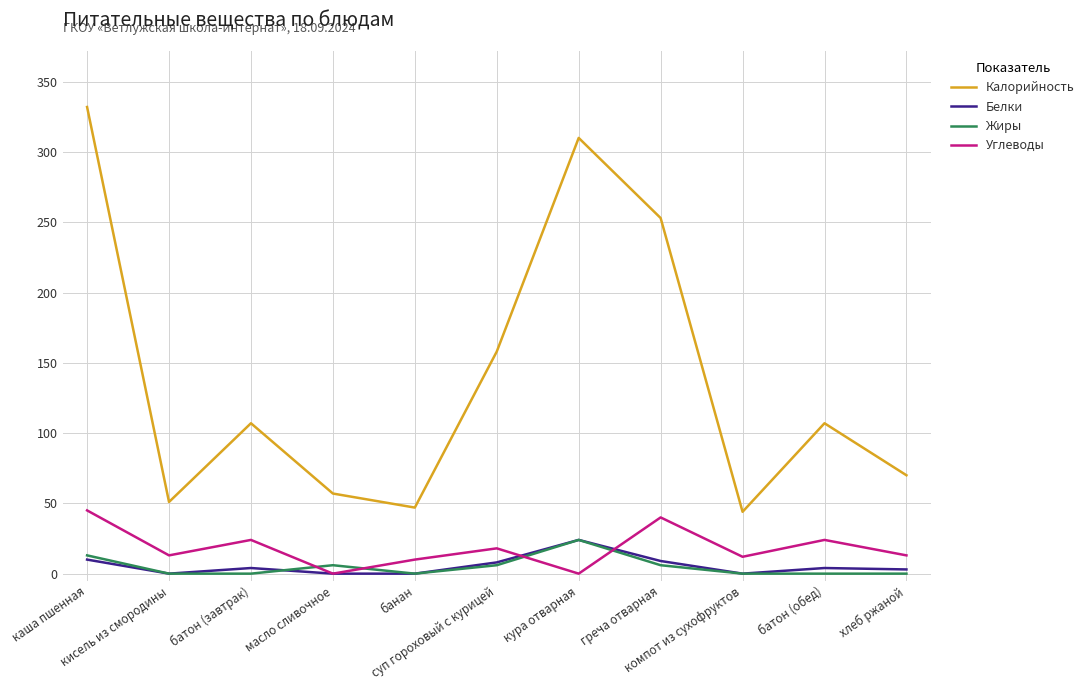

What is the sum of all Углеводы values?

199